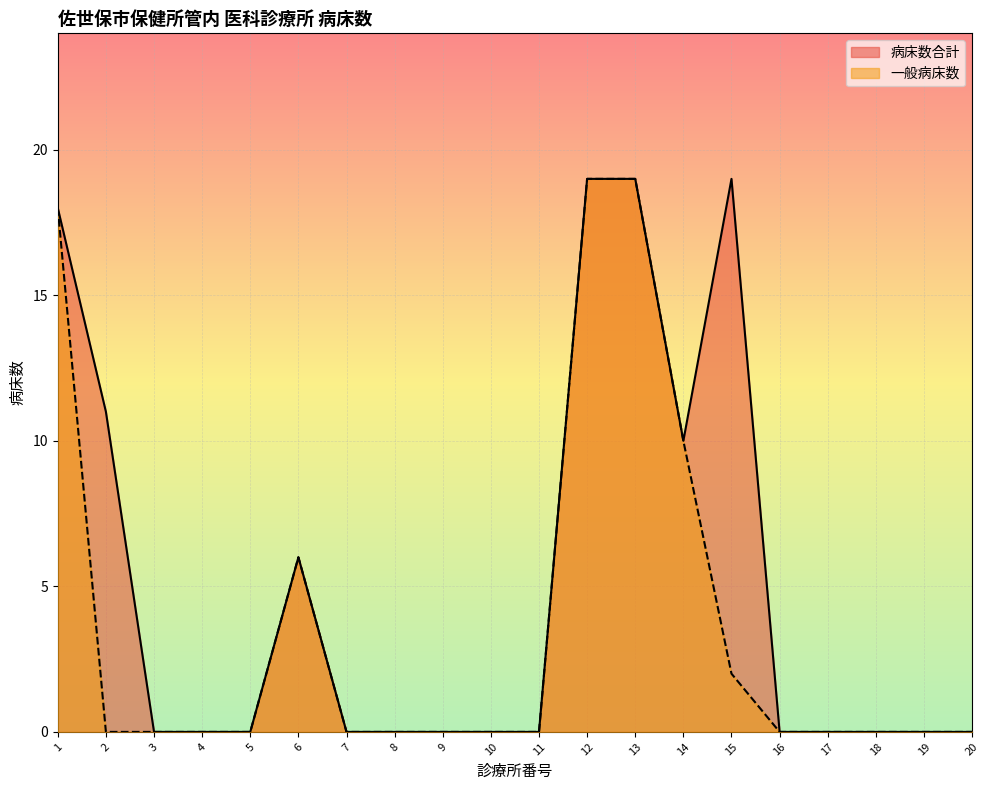

Between 20 and 7, which is larger?

20